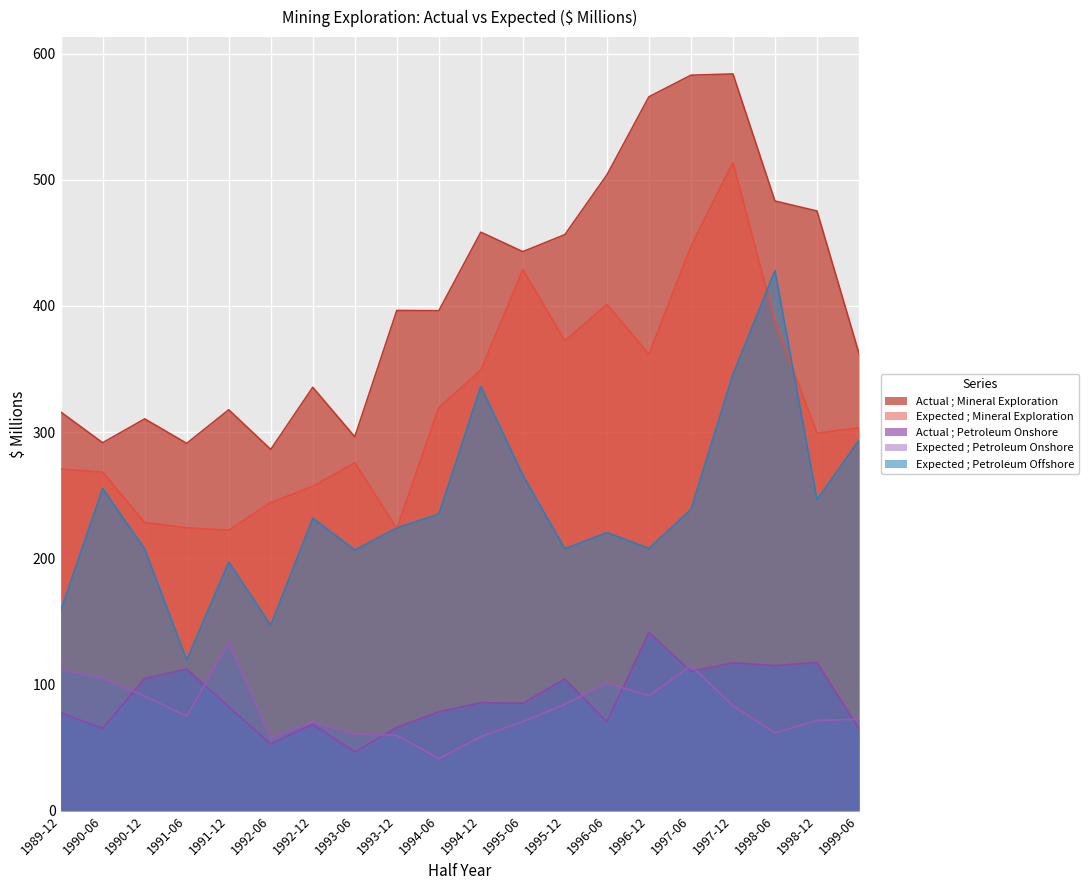

What is the difference between the second highest and minimum values in the Actual ; Petroleum Onshore series?

70.9